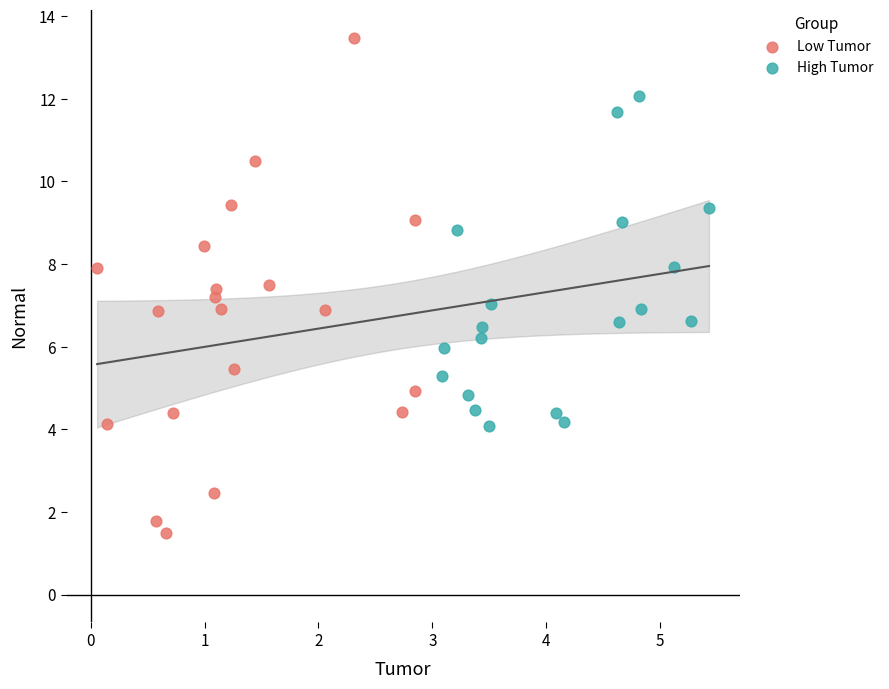

Which series reaches the minimum Y coordinate?

Low Tumor